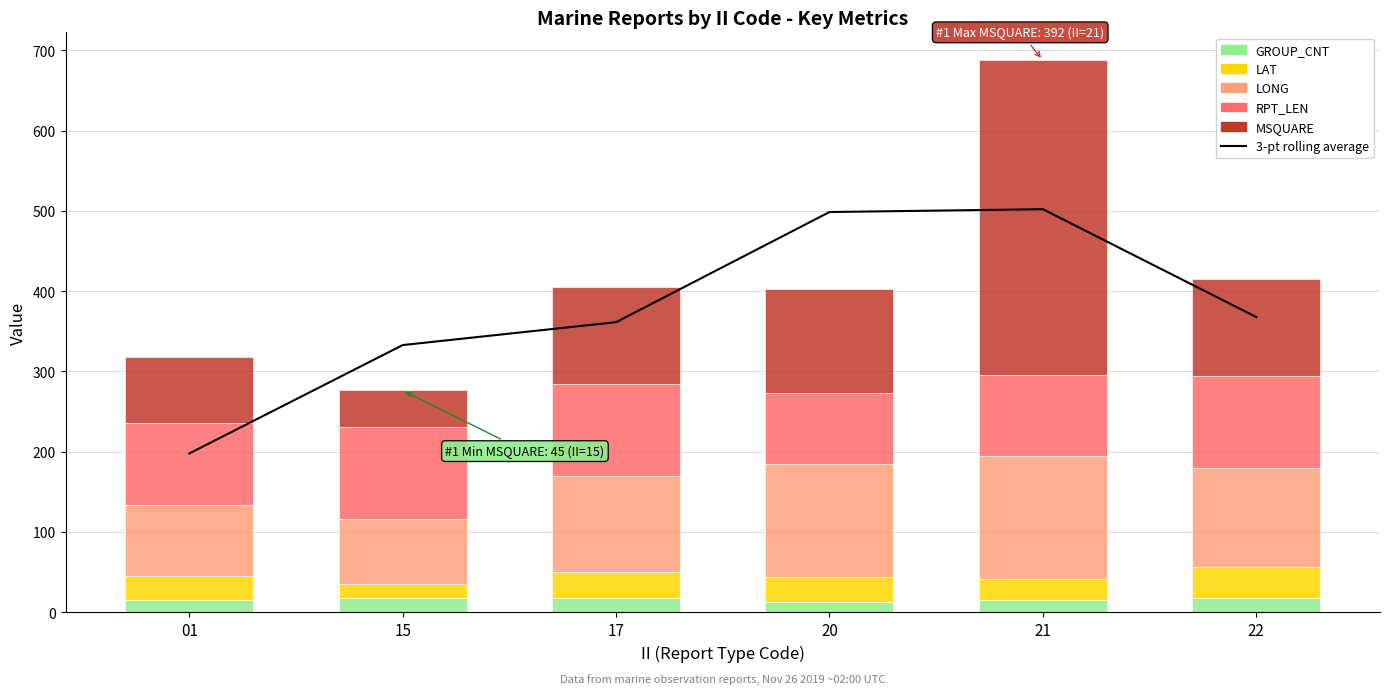

What is the average value of the RPT_LEN series?

106.2